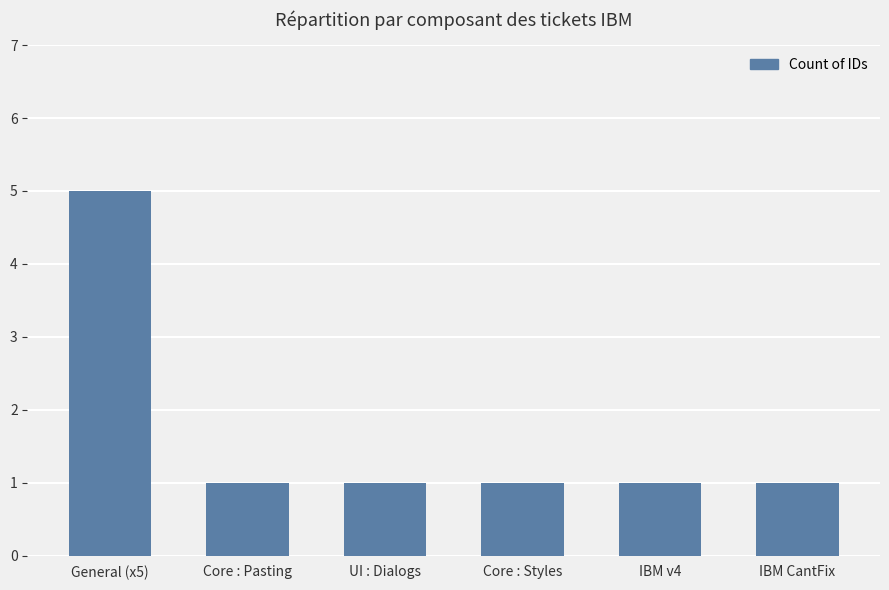

The value at General (x5) is 5. True or false?

True